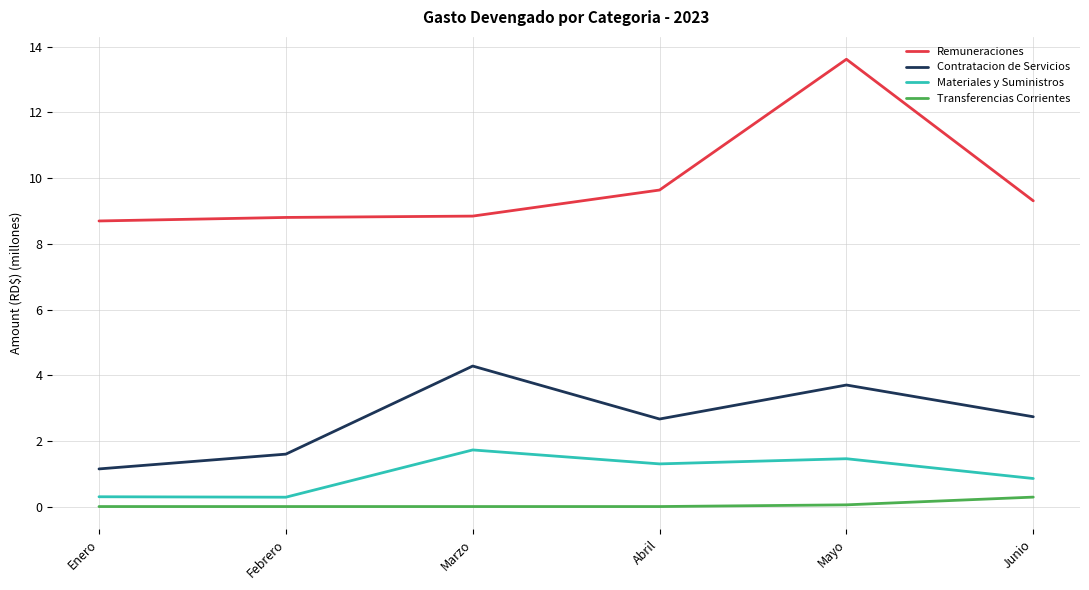

What is the difference between the second highest and minimum values in the Transferencias Corrientes series?

0.1